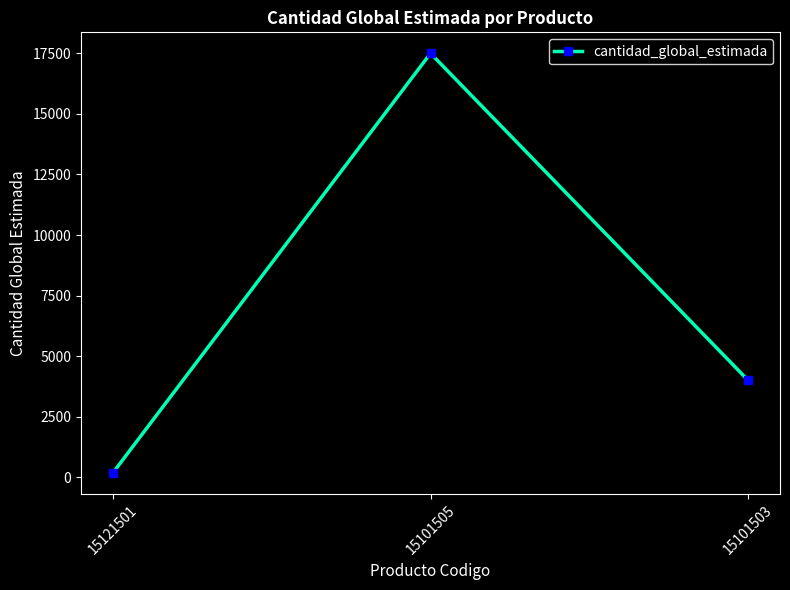

Which category has the highest value across all series?

15101505